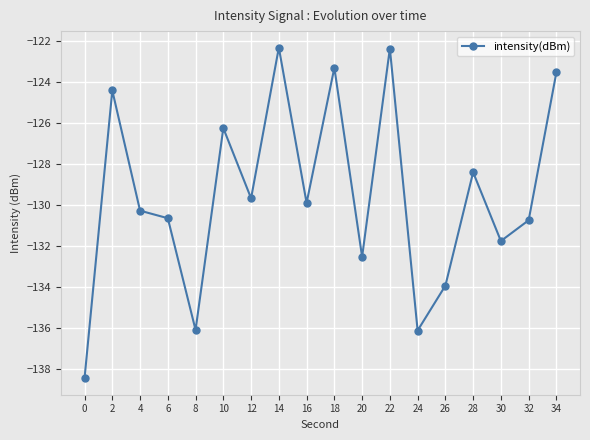

How many series are shown in this chart?

1